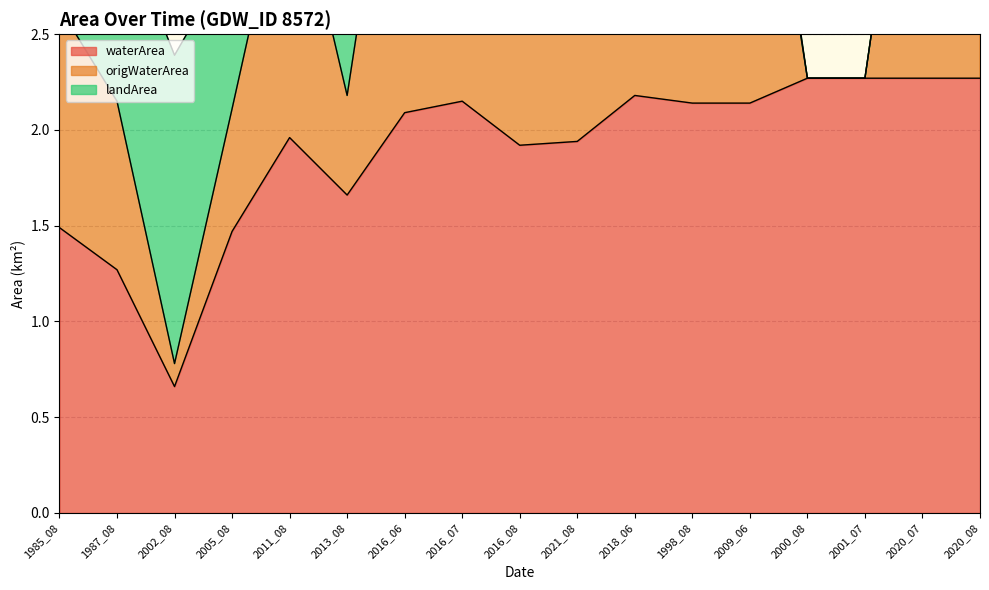

At which category is the sum across all series the highest?

2020_08